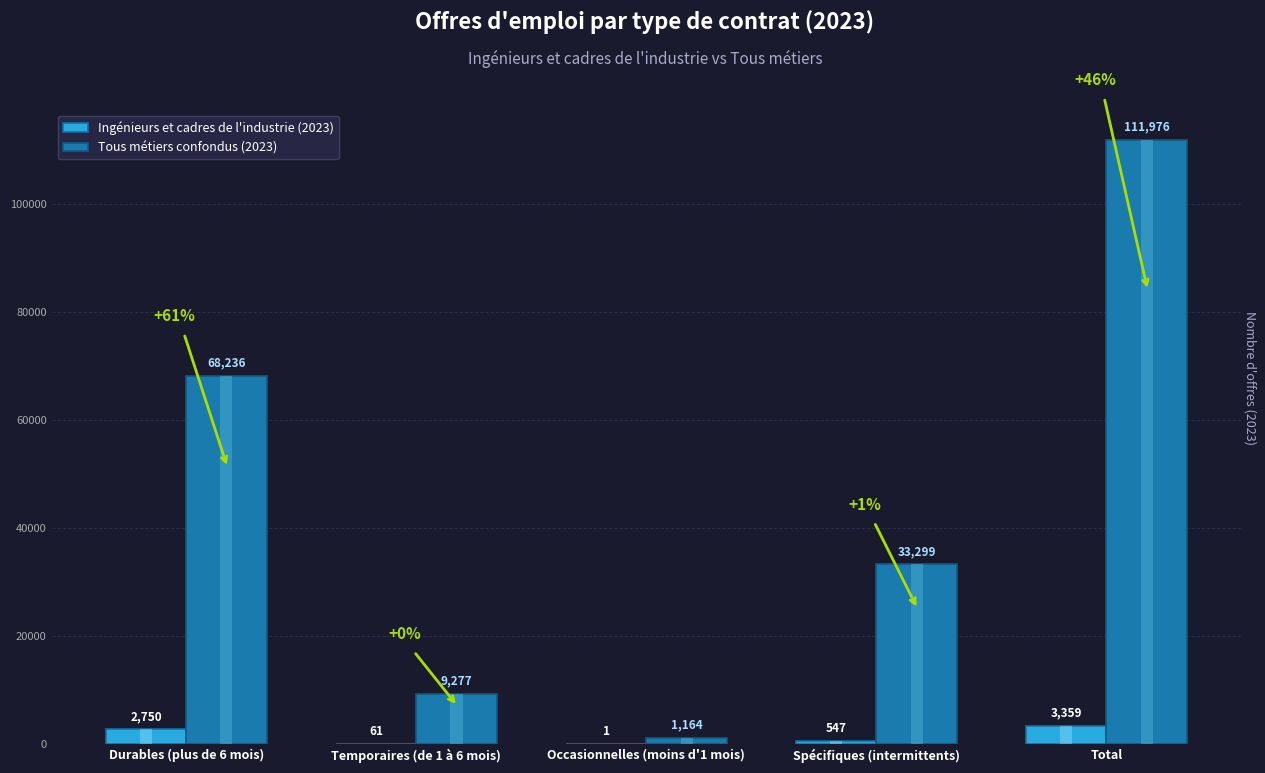

What position from the left is Occasionnelles (moins d'1 mois)?

3